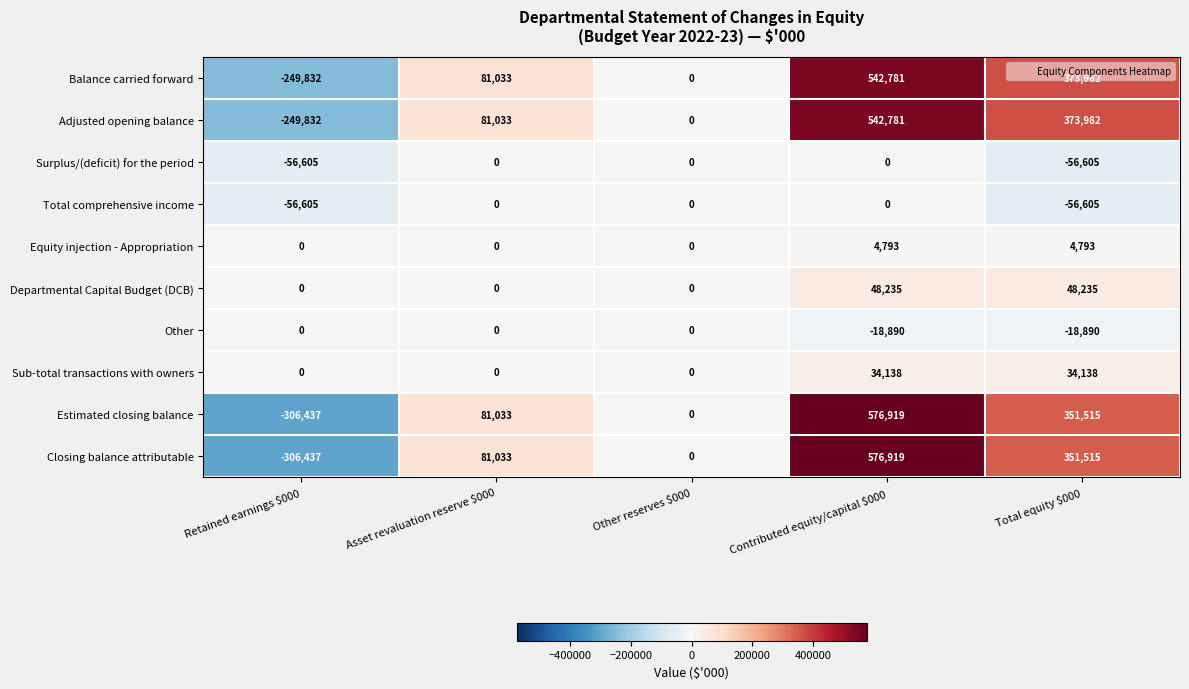

Where is Balance carried forward nearest to the value 146474?

Asset revaluation reserve $000